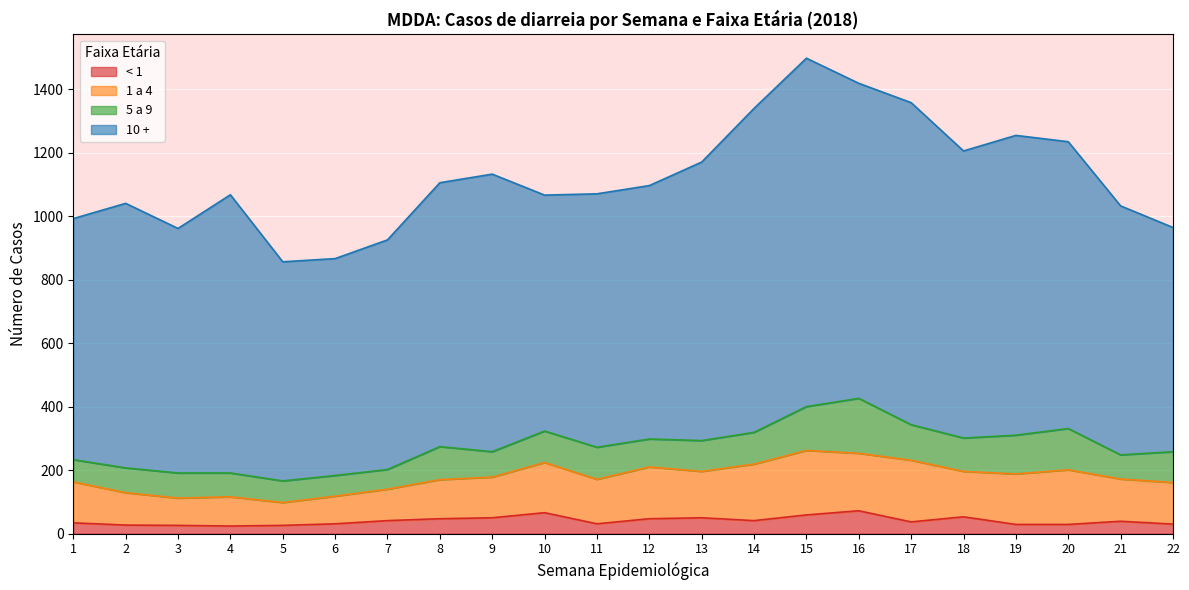

What is the value of the 10 + point at the 8th from the left?

831